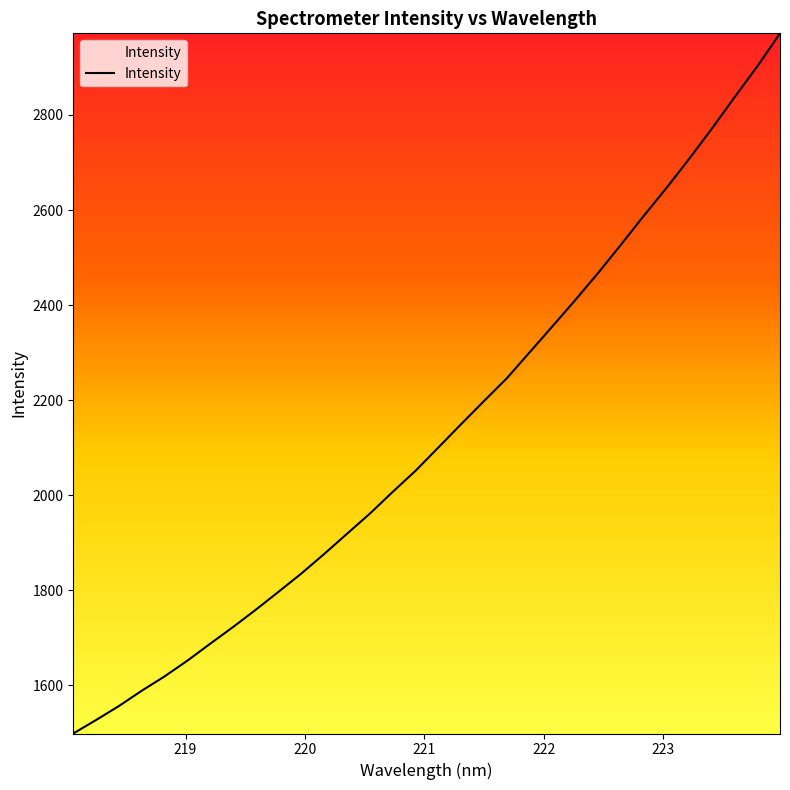

What is the maximum value shown in the chart?

2971.8